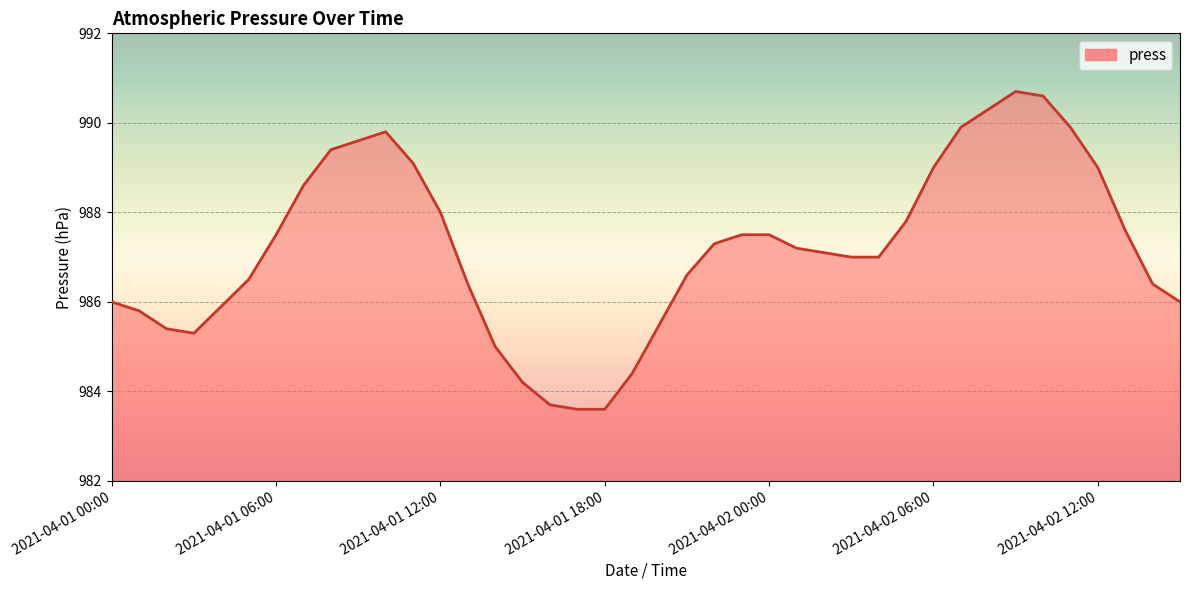

What is the smallest value displayed?

983.6